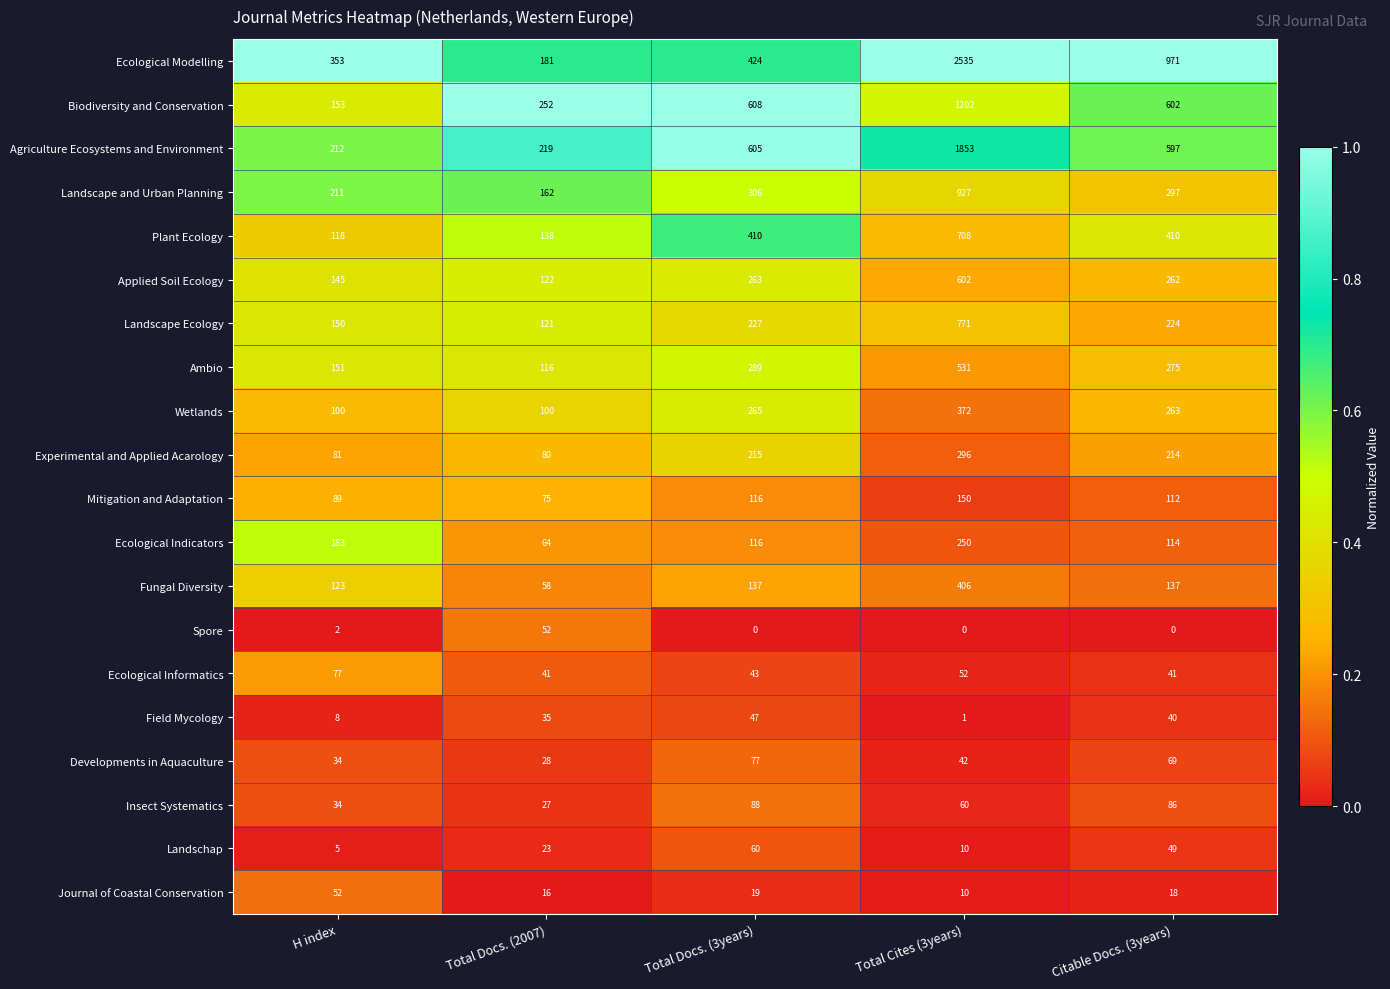

What is the lowest value of the Landscape Ecology series?

121